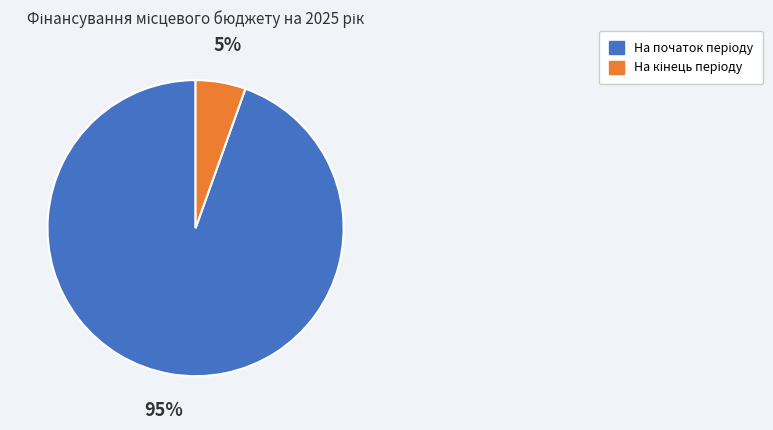

Is there a majority slice in this chart?

Yes